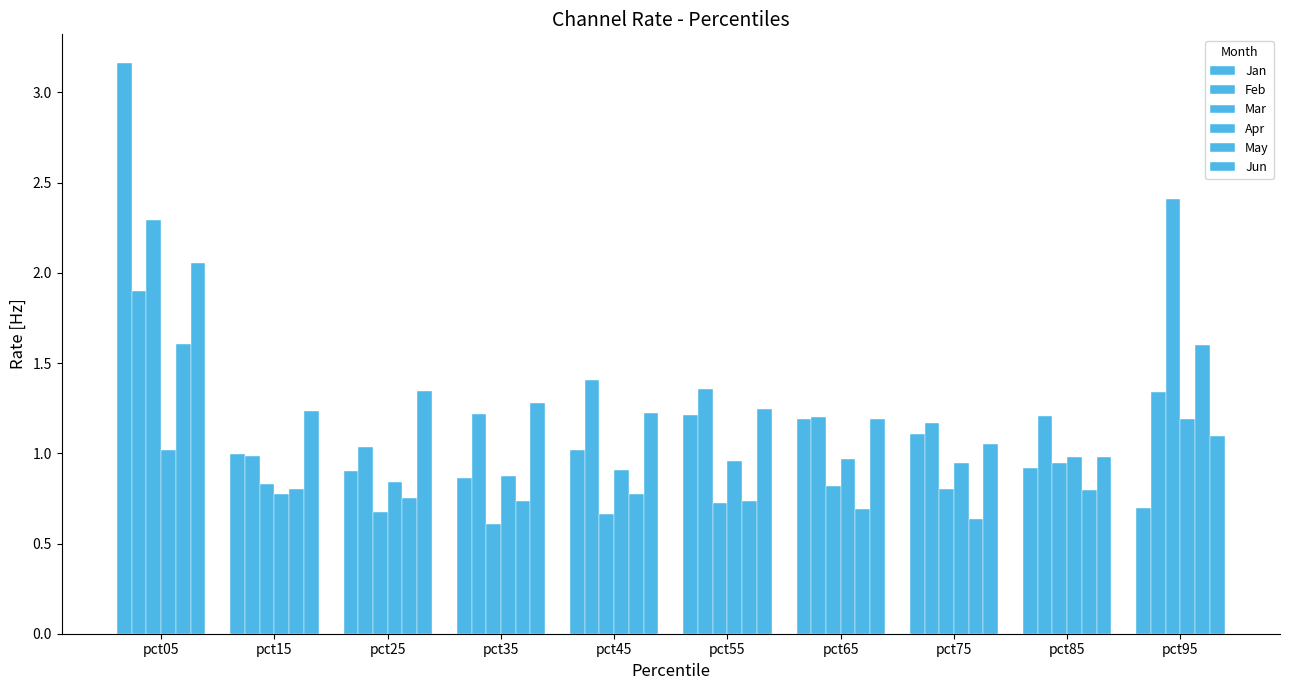

At how many categories does at least one series exceed 2?

2